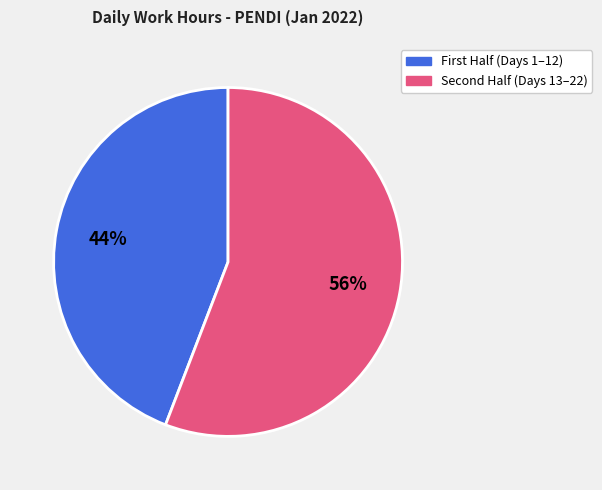

Does any single category account for the majority?

Yes